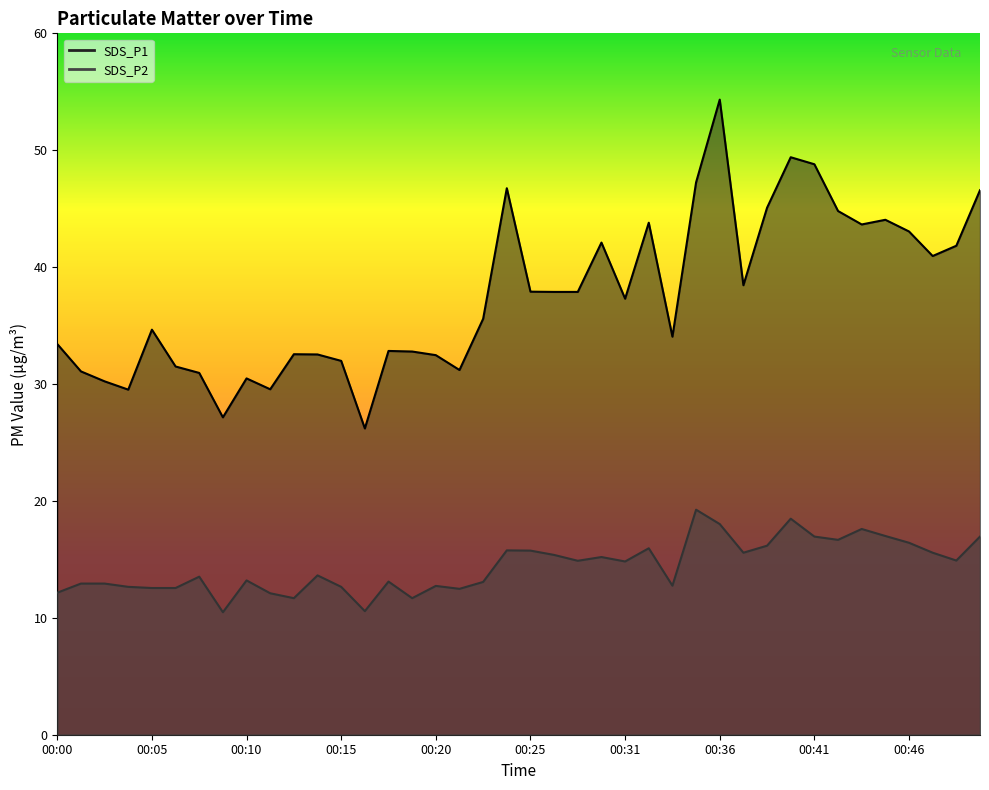

What is the sum of the SDS_P1 values at 00:01 and 00:37?

69.5